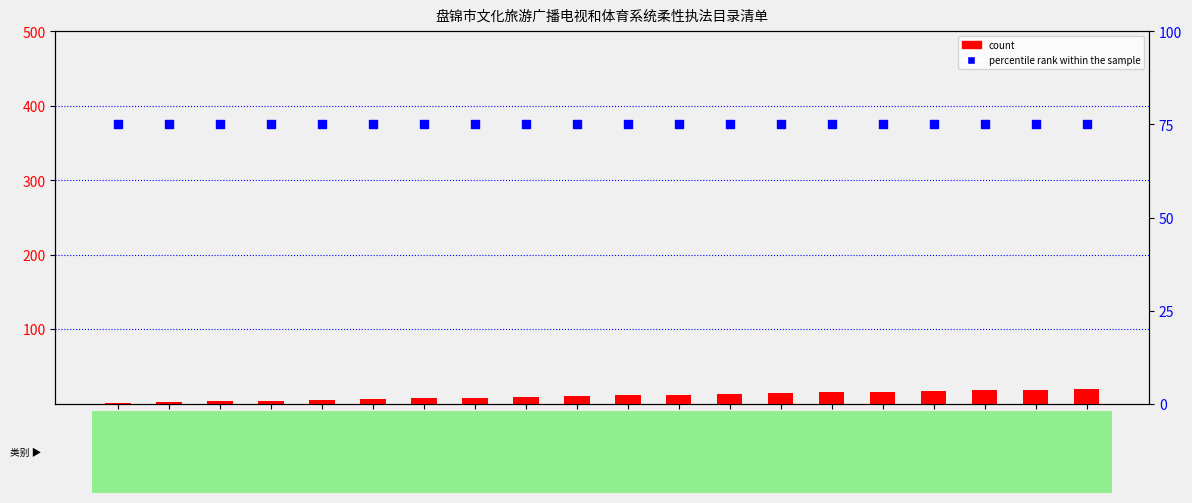

Is the value of percentile rank within the sample at 10 greater than the value of count at 13?

Yes